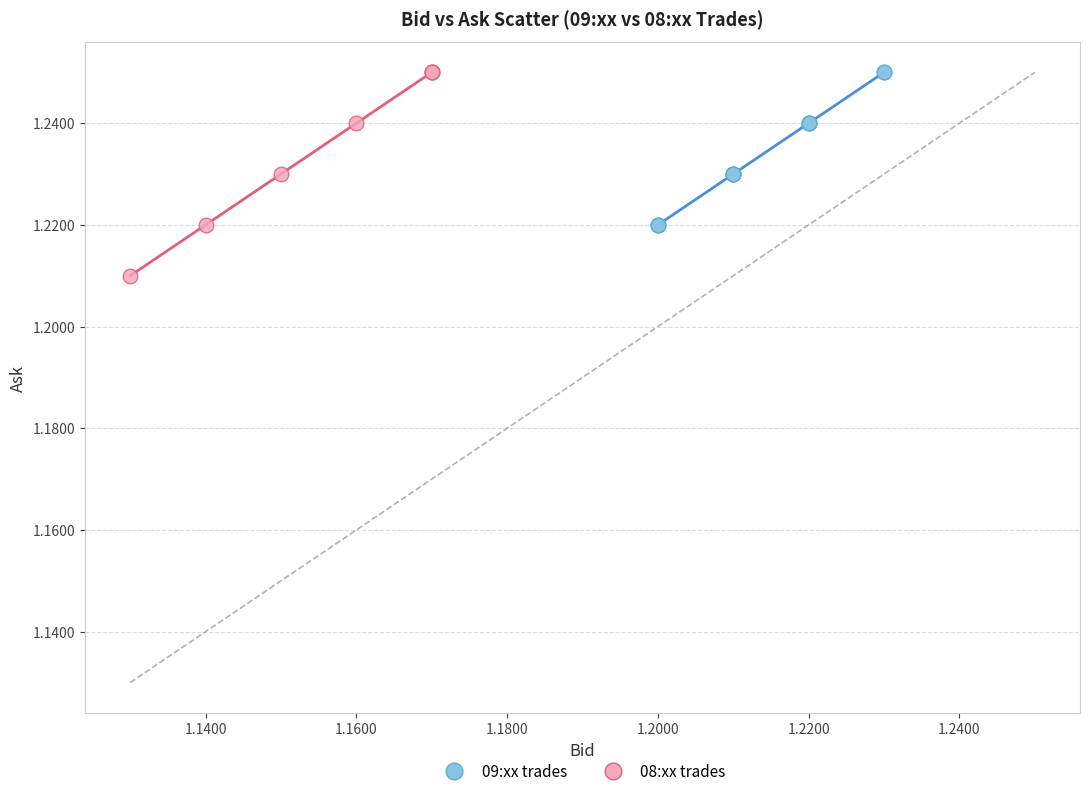

Which series has the widest spread of Y values?

08:xx trades